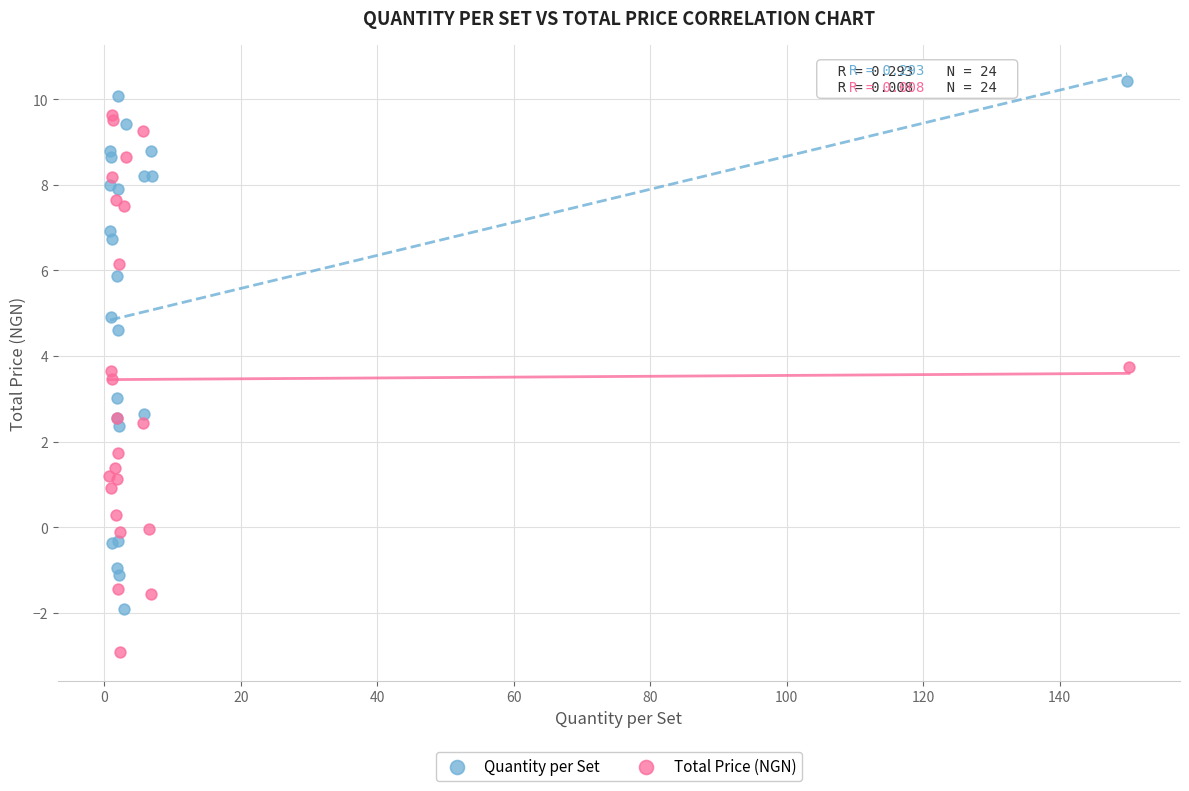

Which series reaches the maximum Y coordinate?

Quantity per Set